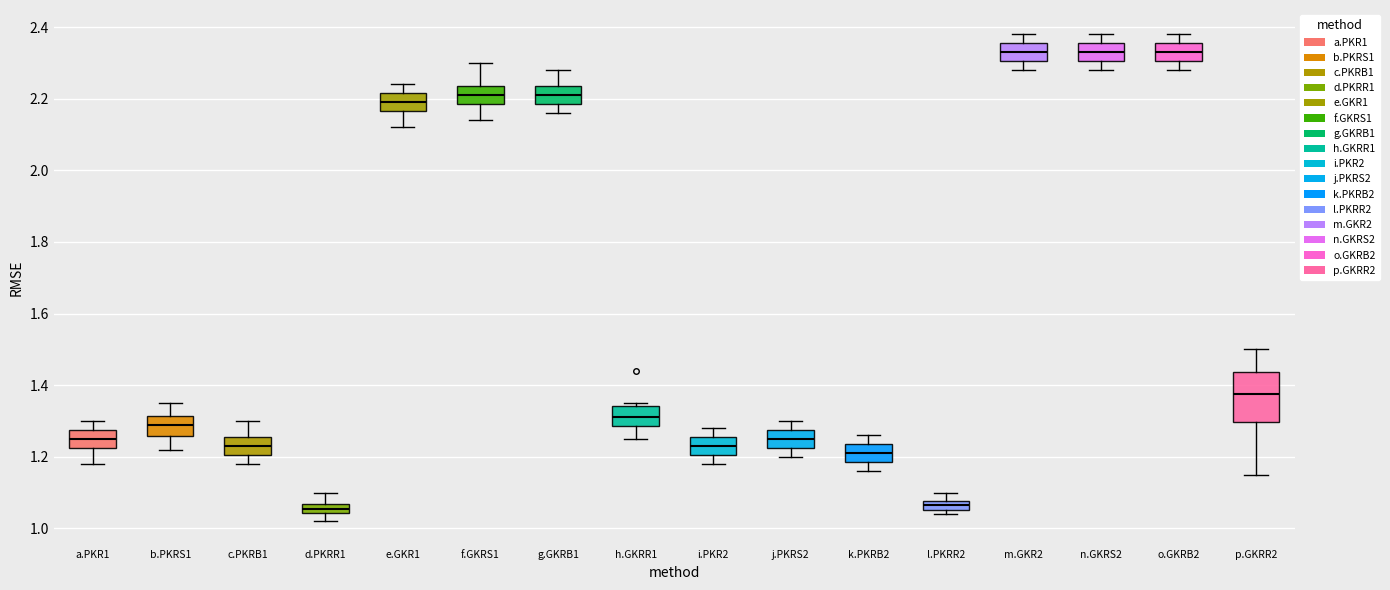

Comparing the boxes themselves (not the whiskers), which one is the tallest?

p.GKRR2